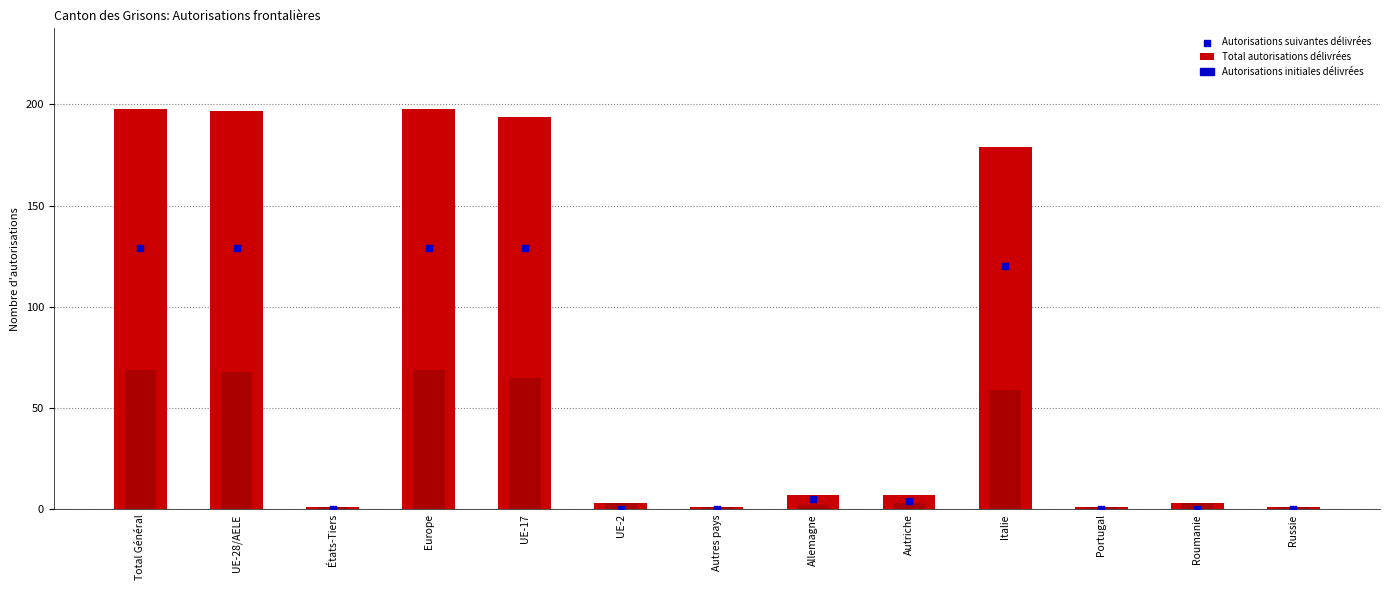

At how many categories does at least one series exceed 7?

5